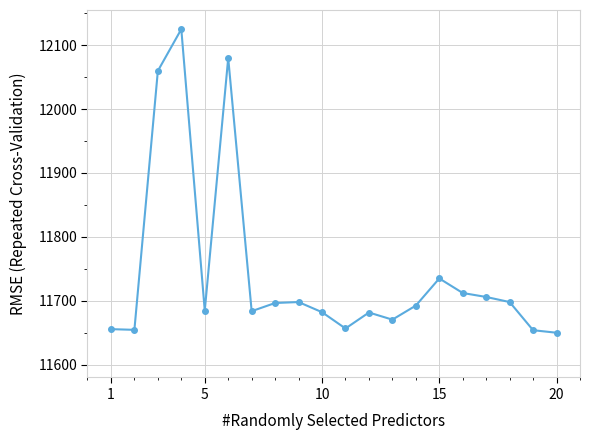

True or false: the data has more than 2 interior local peaks.

True